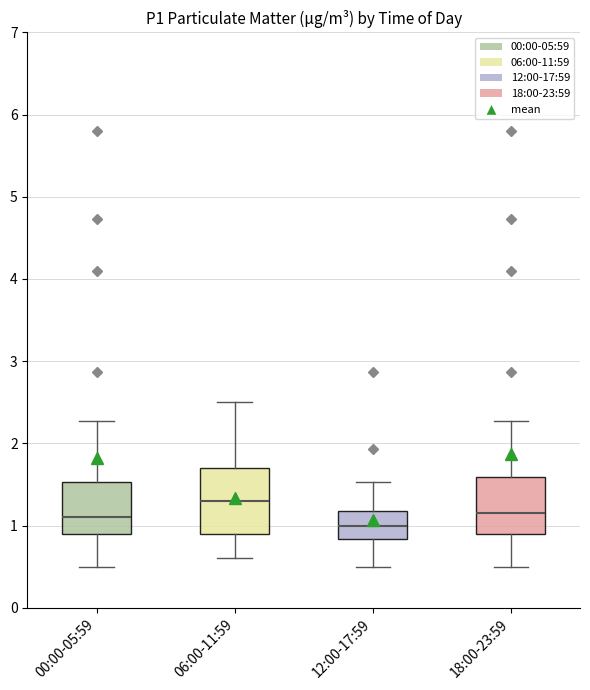

Which box has the highest median line?

06:00-11:59